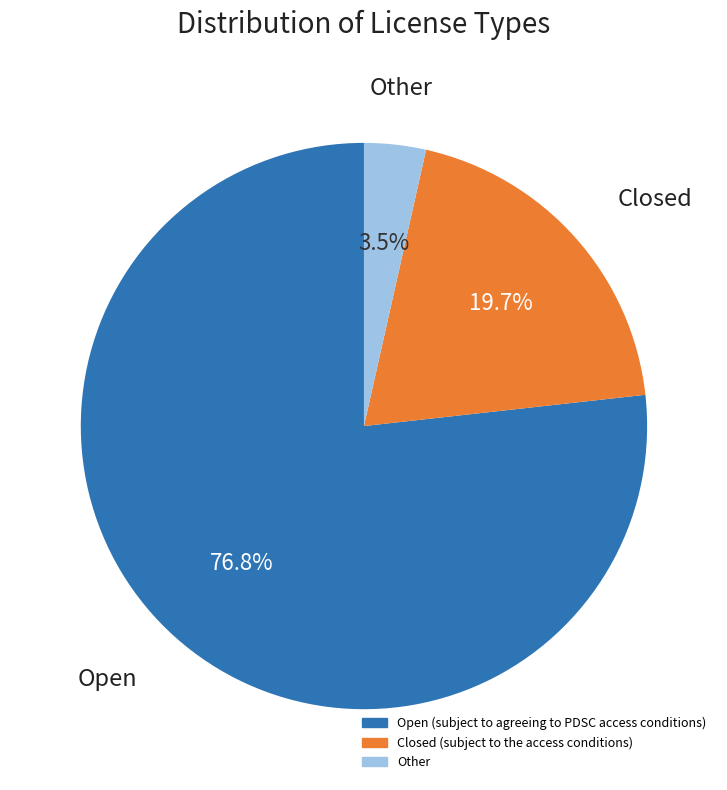

To the nearest percent, what is the difference between the largest and smallest slice percentages?

73%